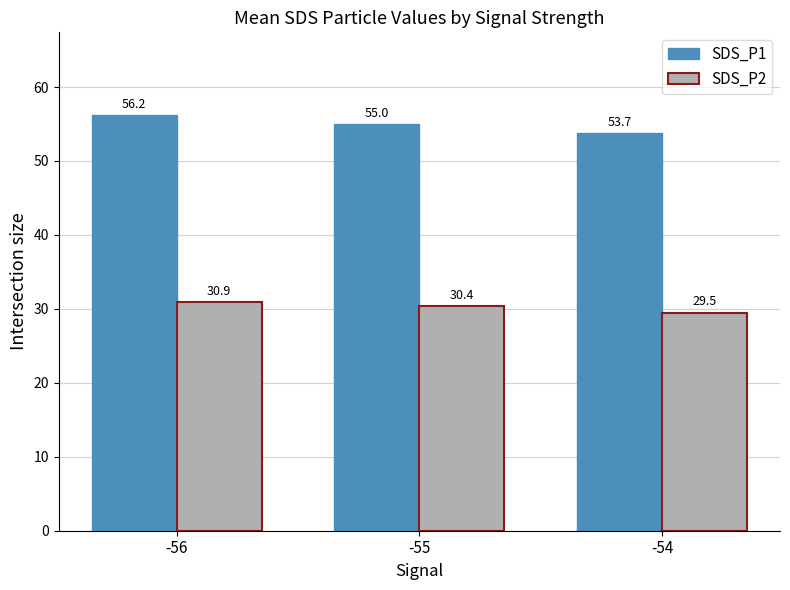

How many bars are there in total?

6